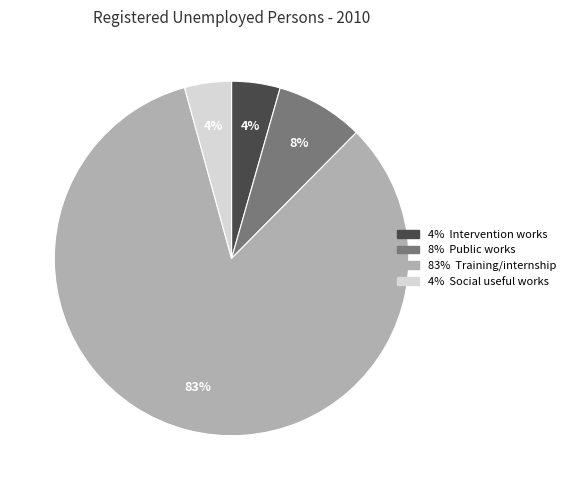

Does any single category account for the majority?

Yes